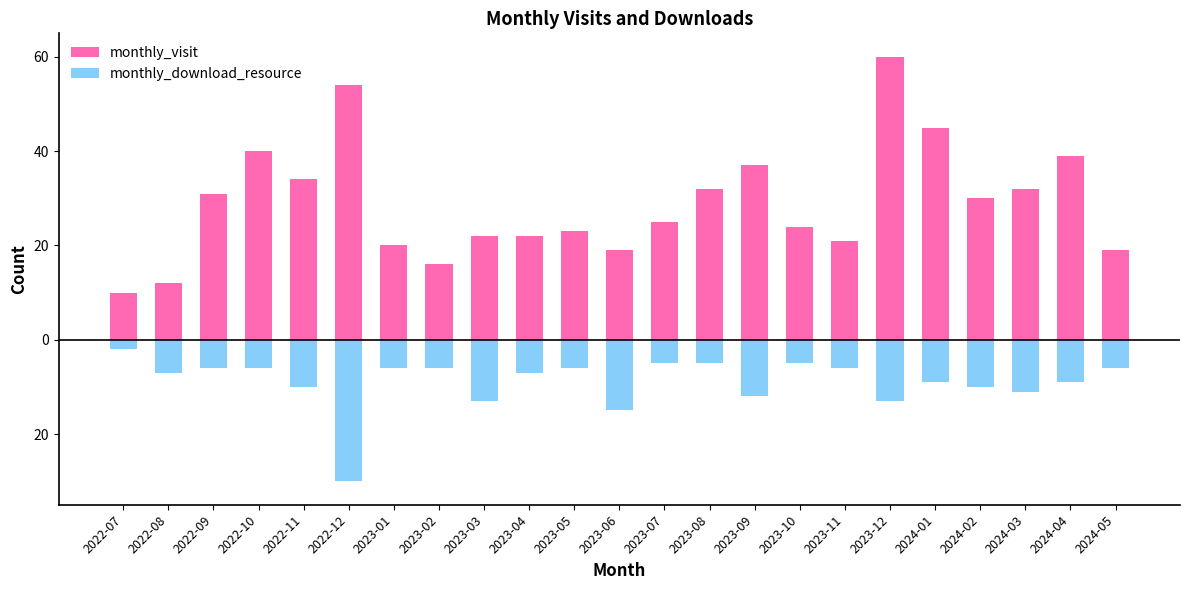

What is the label of the 2nd bar from the right?

2024-04